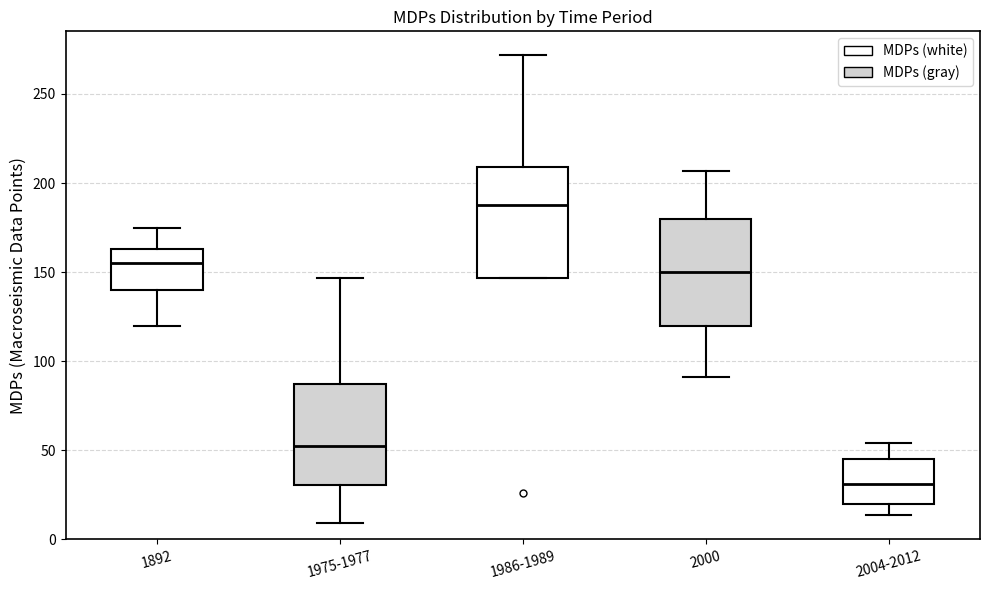

Which box has the lowest median line?

2004-2012